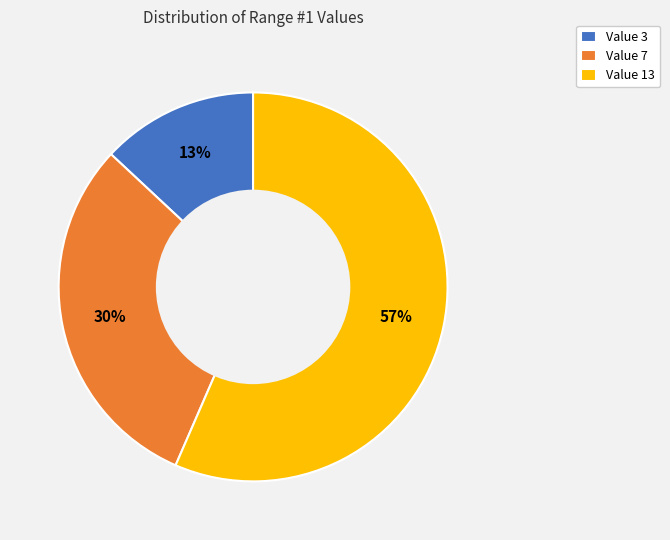

To the nearest percent, what is the average slice percentage?

33%